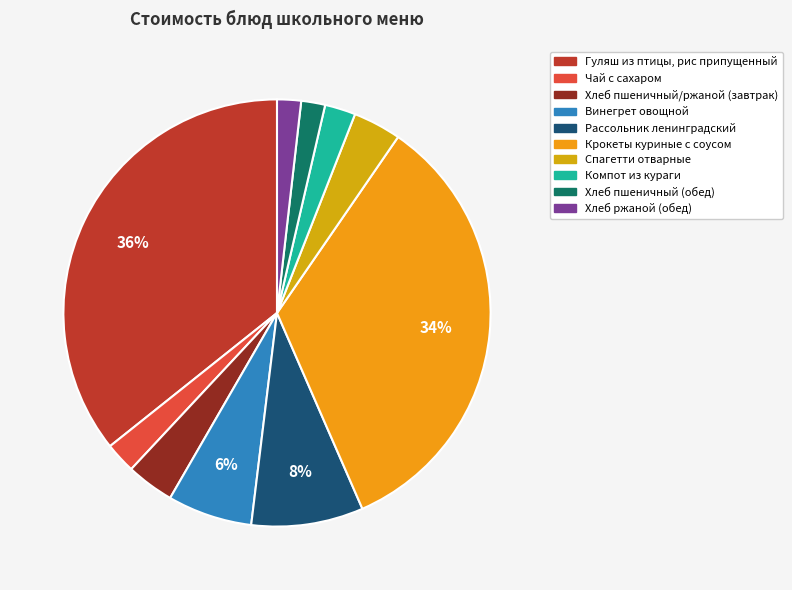

What percentage is the Хлеб пшеничный/ржаной (завтрак) slice, to the nearest percent?

4%